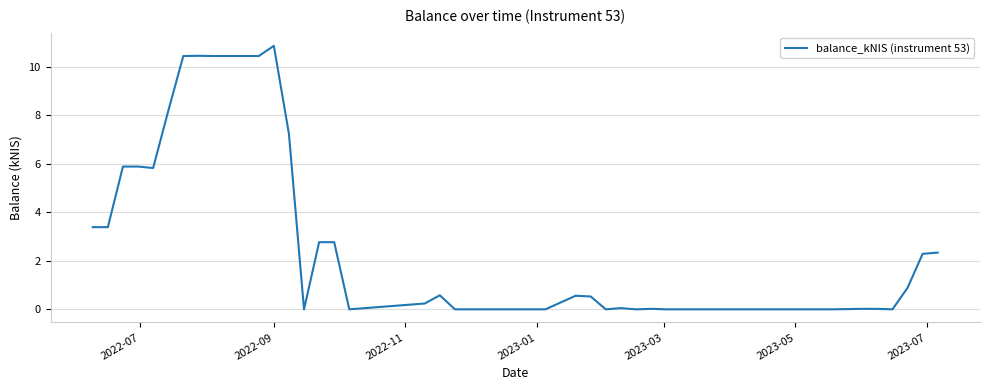

What is the difference between the maximum and second lowest values?

10.9